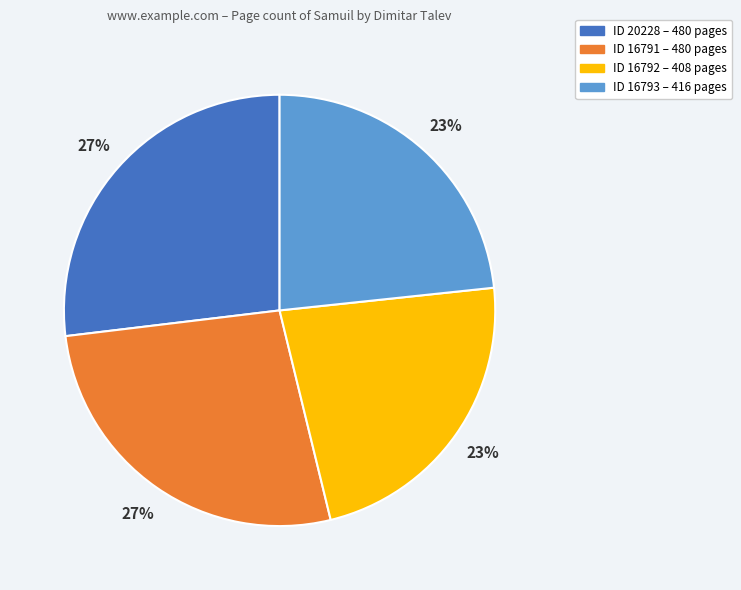

To the nearest percent, what is the average slice percentage?

25%